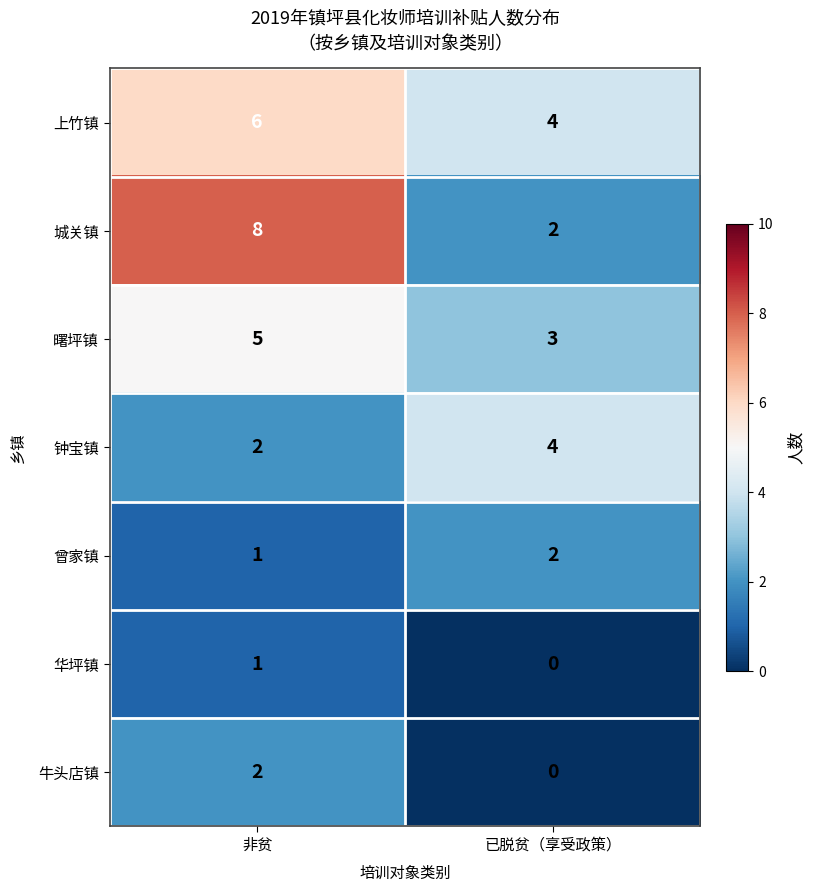

What is the approximate value of 上竹镇 at 已脱贫（享受政策）?

4